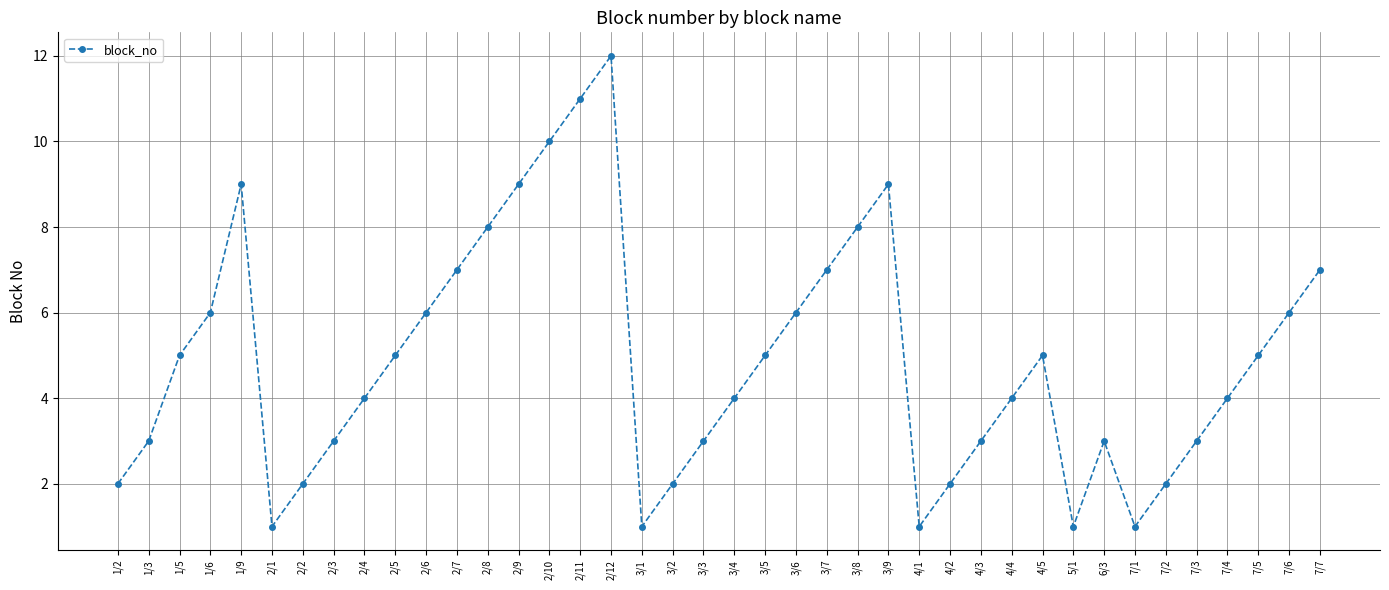

What is the maximum value shown in the chart?

12